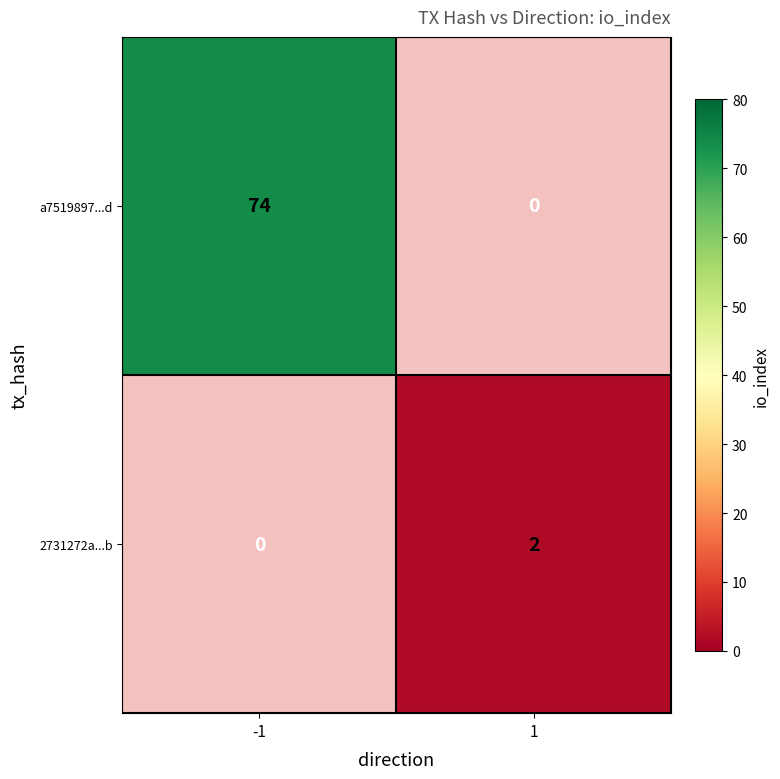

Is the value of a7519897...d at -1 greater than the value of 2731272a...b at 1?

Yes